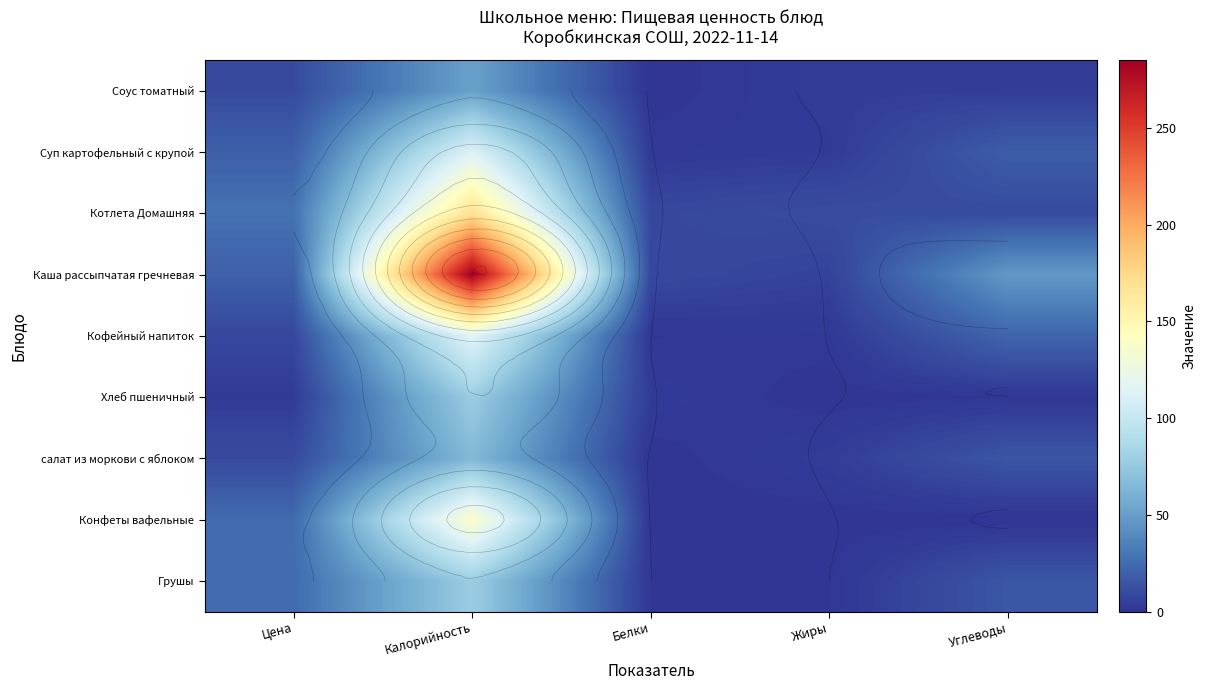

What is the average value of the Кофейный напиток series?

29.9